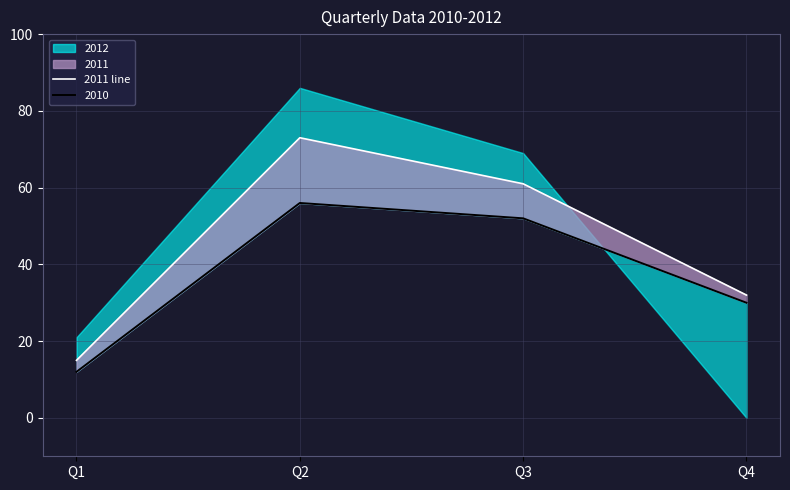

Does the chart display data point markers on the line(s)?

No